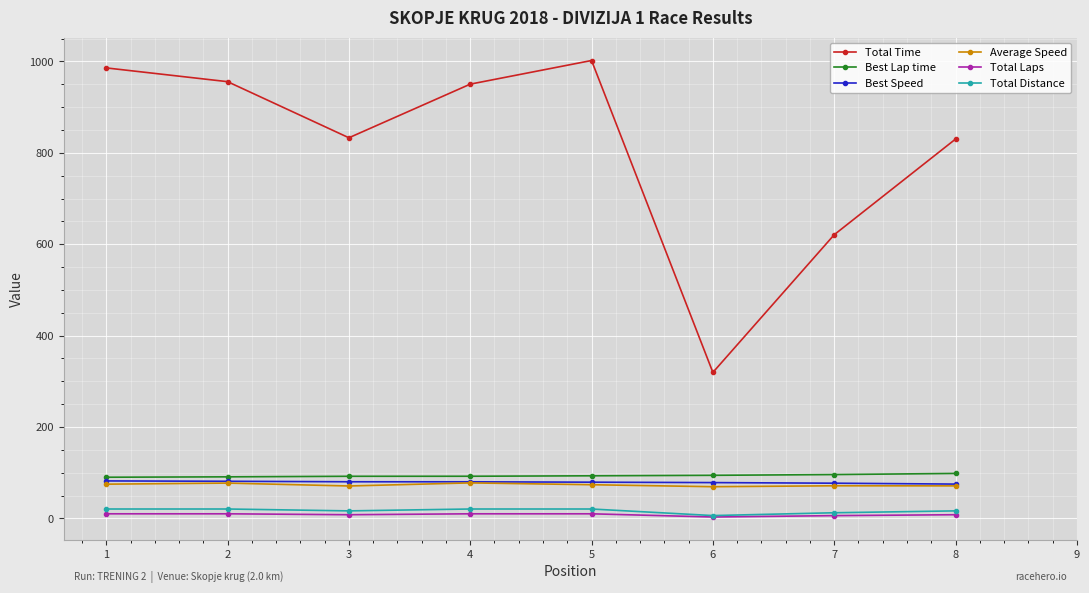

True or false: Total Laps and Best Speed intersect in this chart.

False